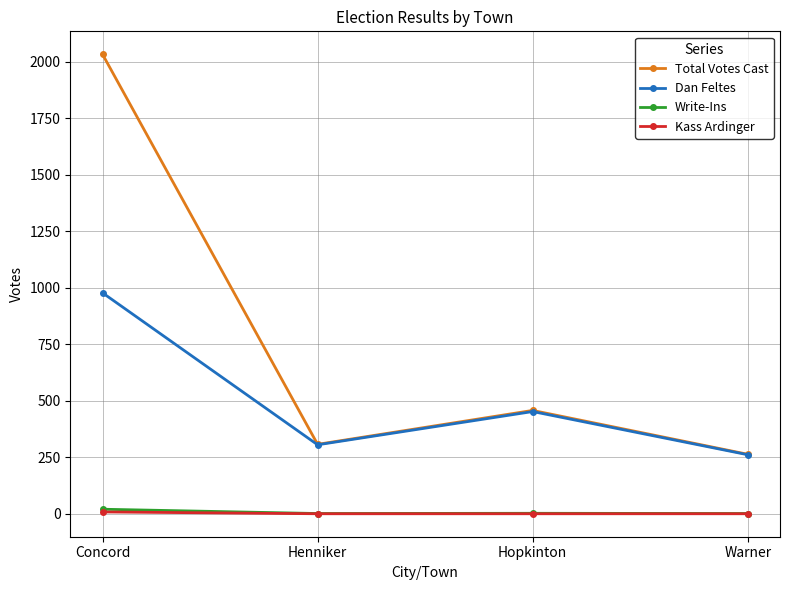

How many lines are shown in the chart?

4